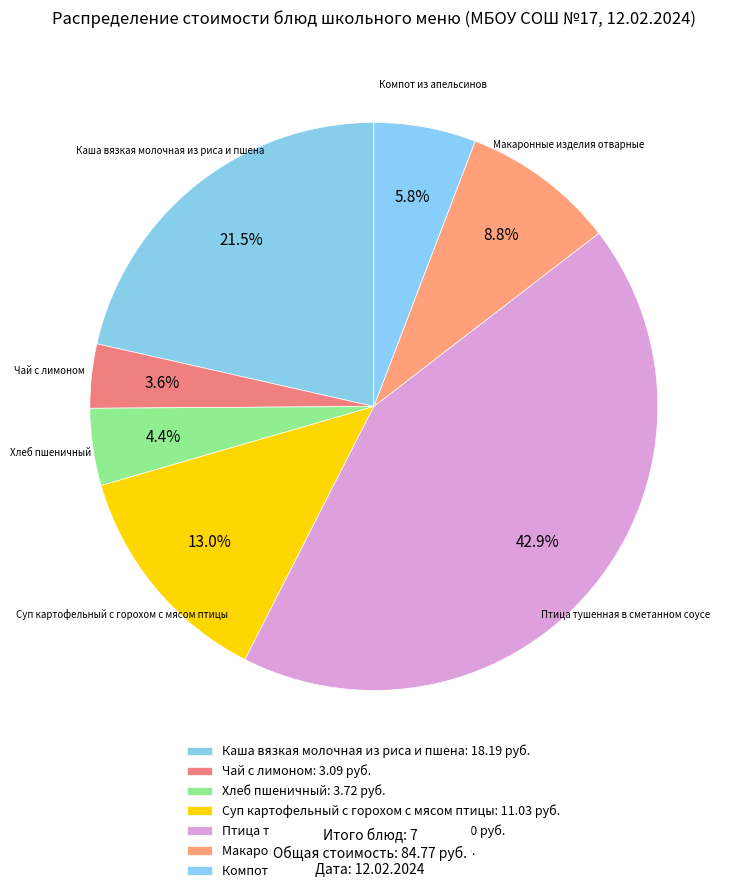

How many slices are in this pie chart?

7